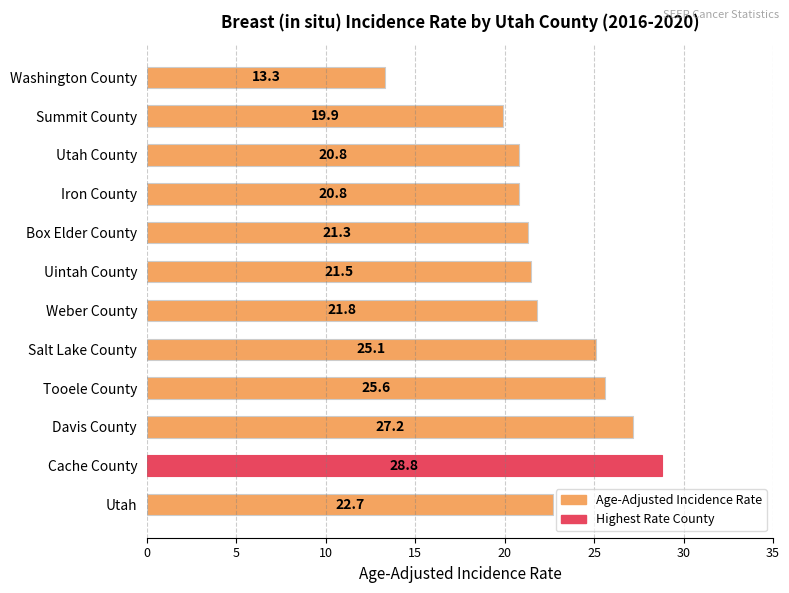

Approximately how many times larger is the value at Weber County compared to Summit County?

1.1